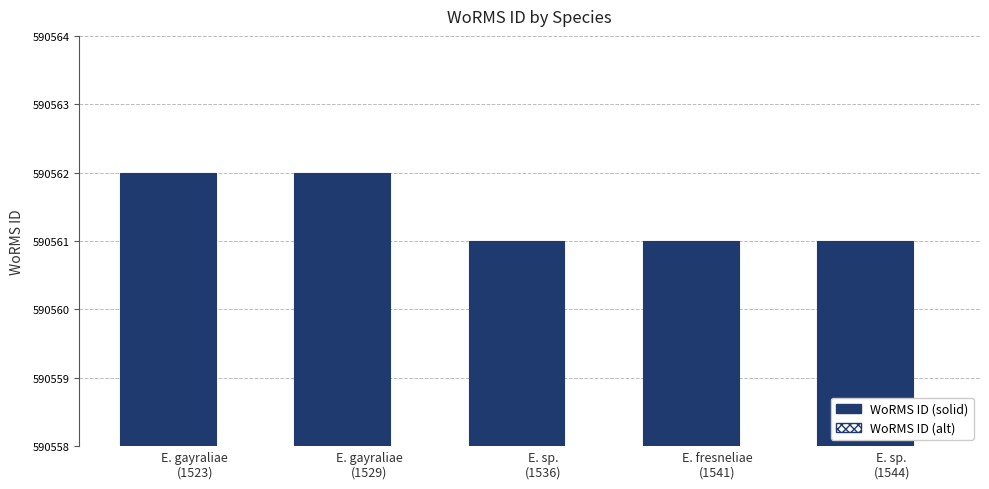

Read the WoRMS ID value at E. gayraliae
(1523).

590562.0